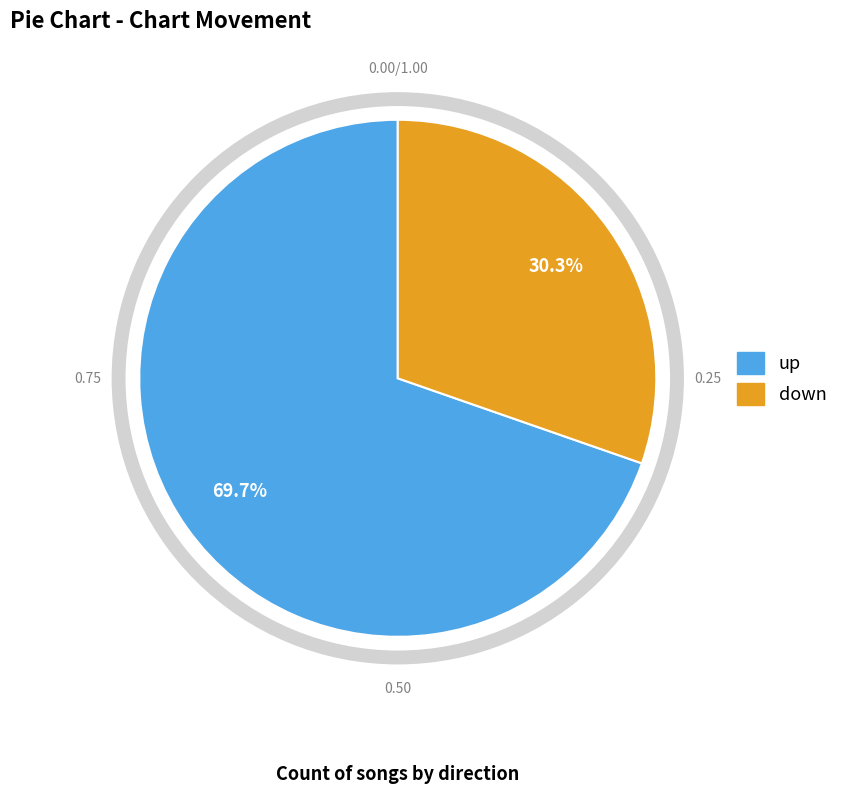

To the nearest percent, what is the difference between the up and down slice percentages?

39%